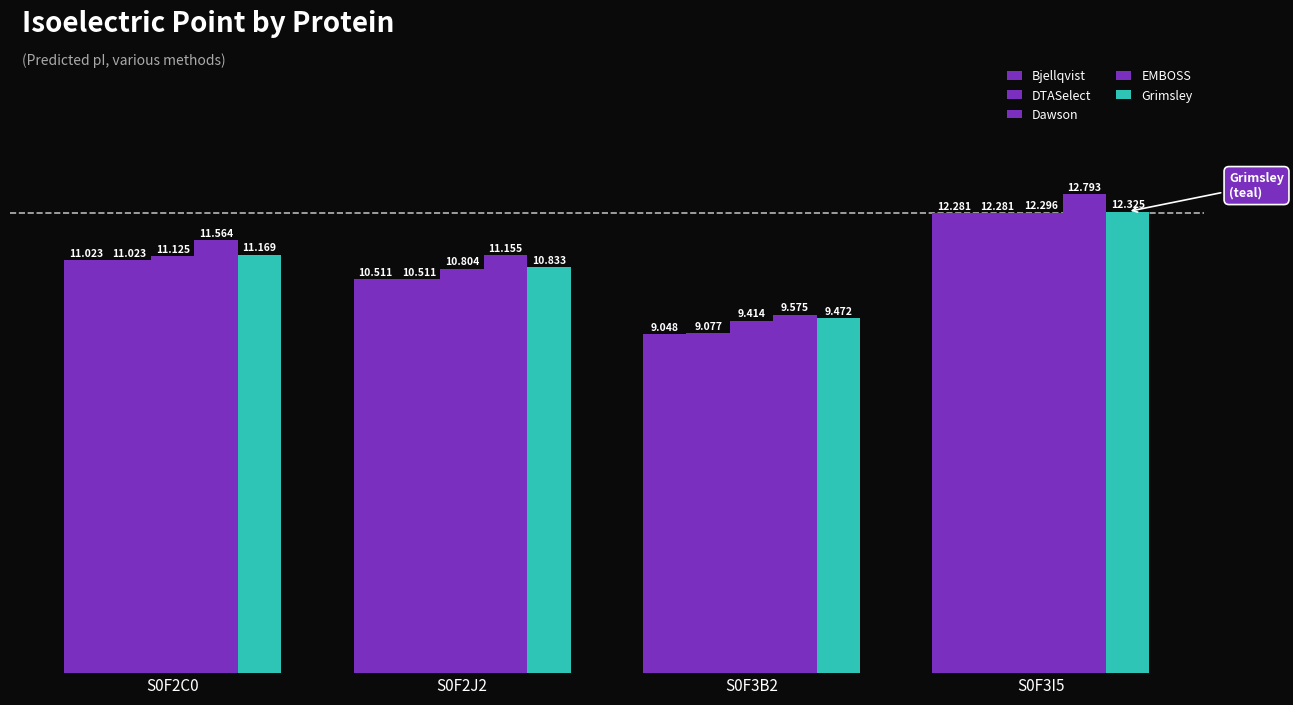

How many categories are shown in the chart?

4